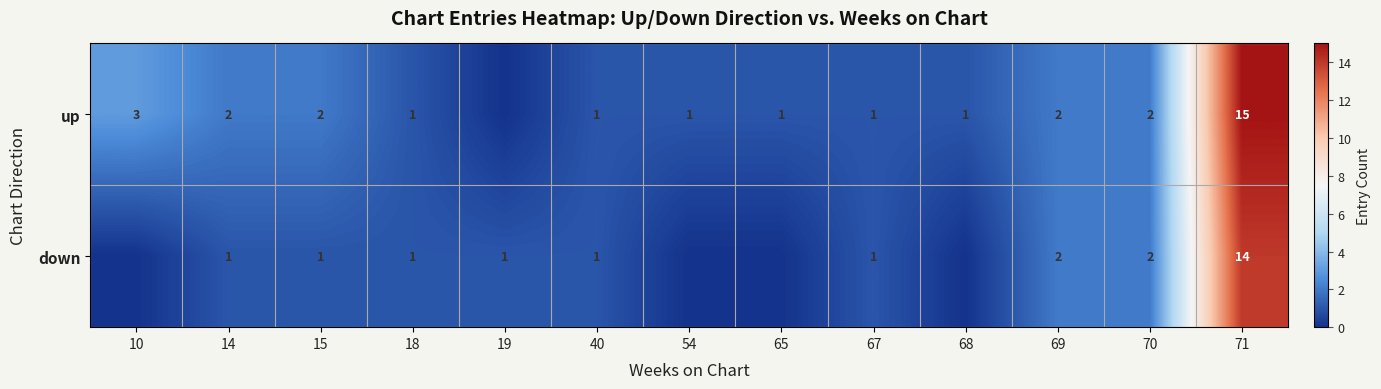

What is the spread (max minus min) of values at 15?

1